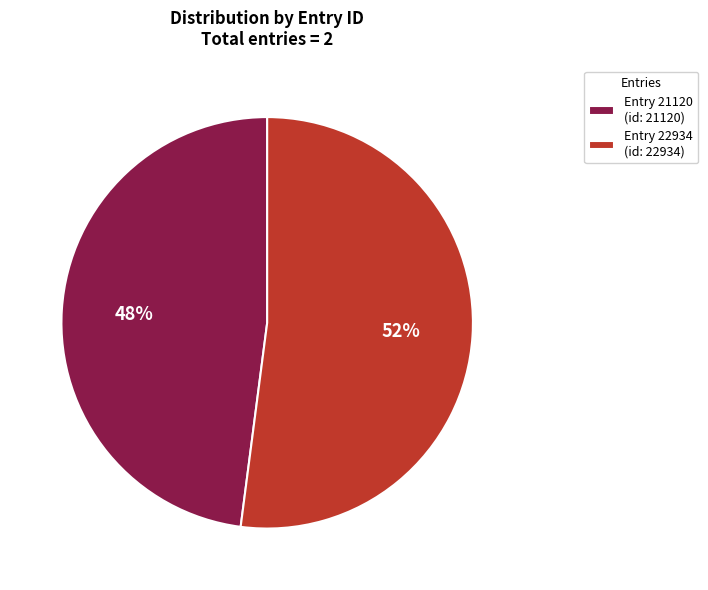

To the nearest percent, what is the average slice percentage?

50%